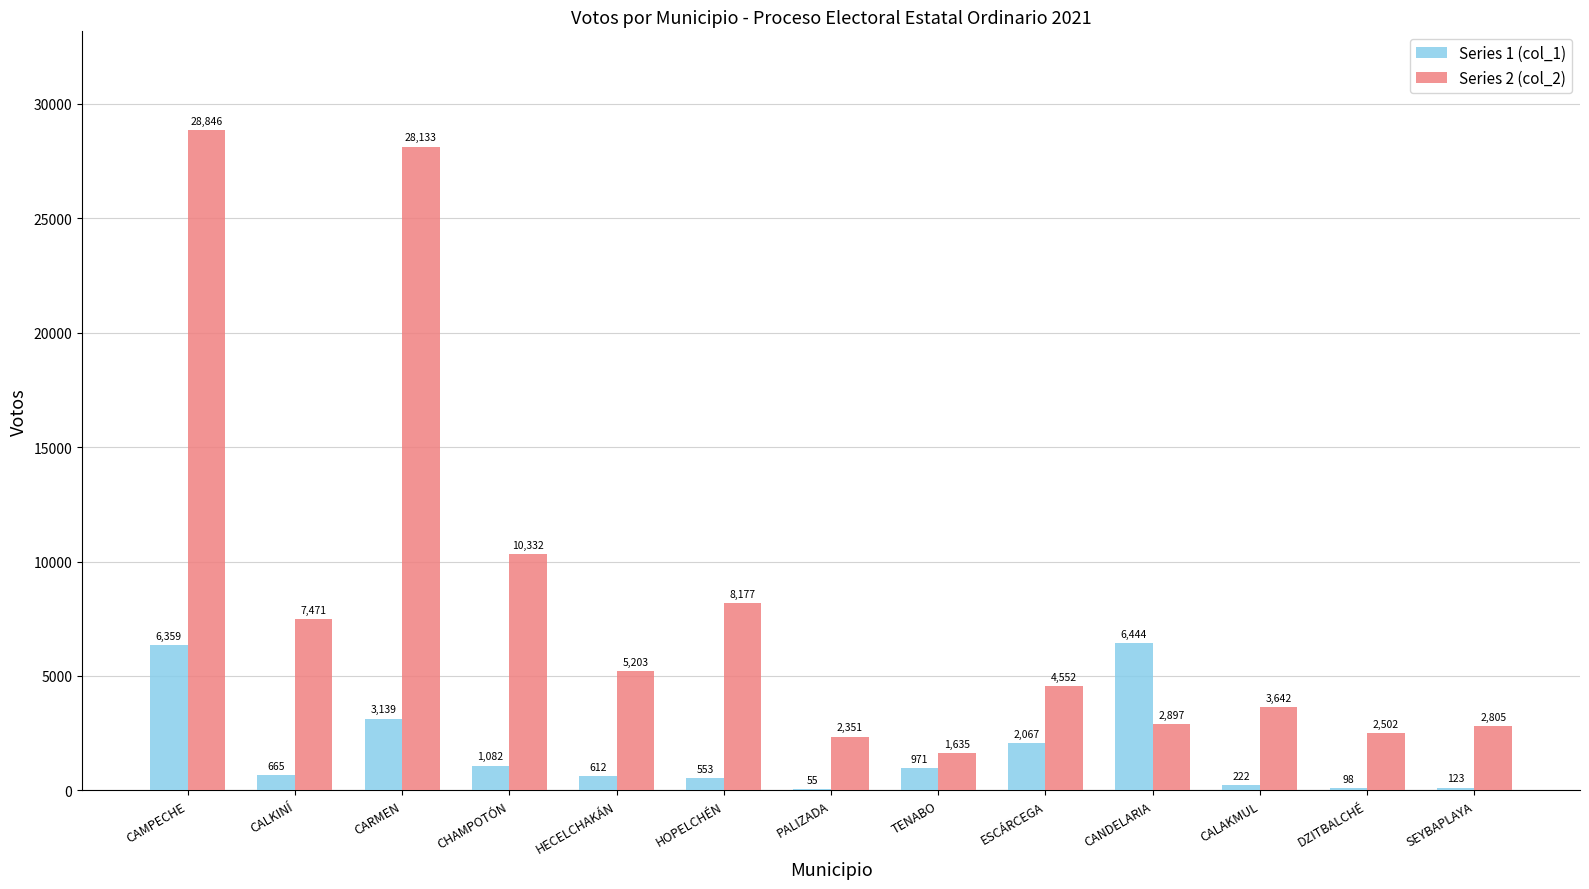

The value of Series 2 (col_2) at CARMEN is 8320. True or false?

False